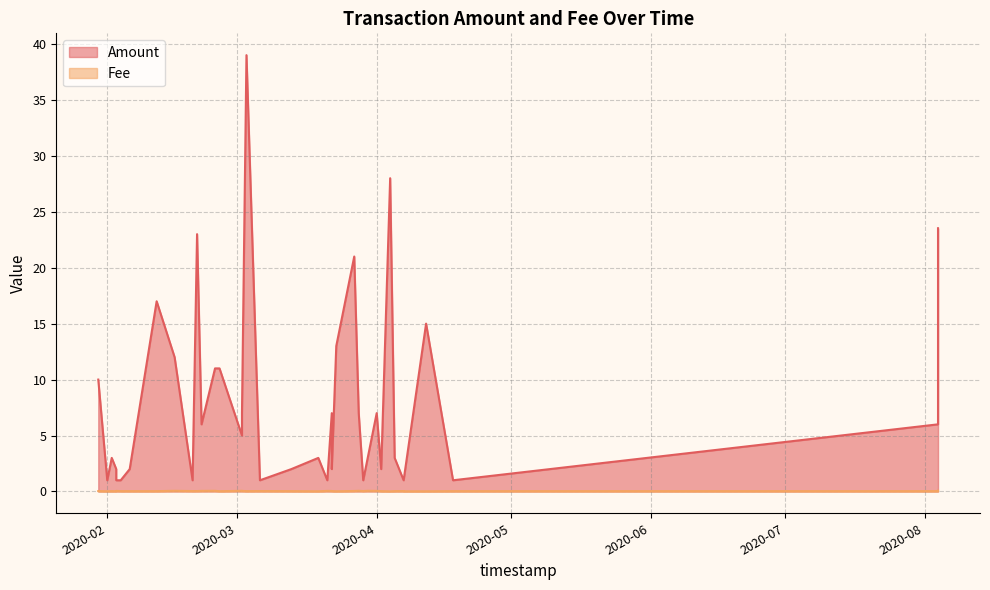

In Fee, how many points are lower than both neighbors (excluding endpoints)?

8